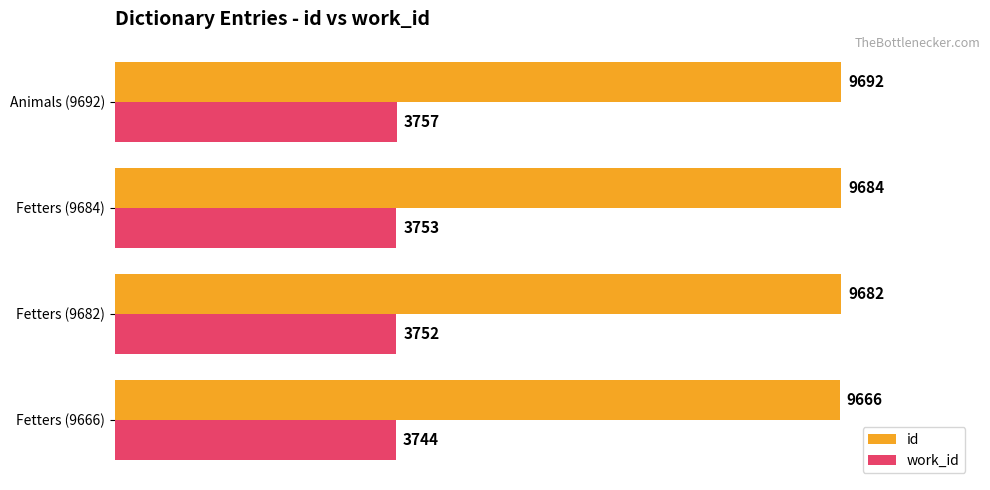

What are all the series names shown in the legend?

id, work_id